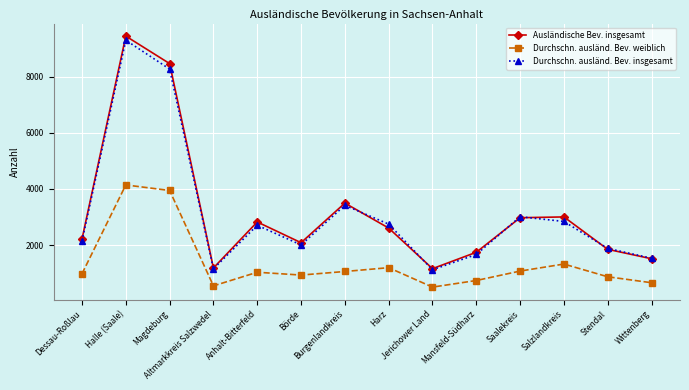

What is the total value across all series at Halle (Saale)?

22871